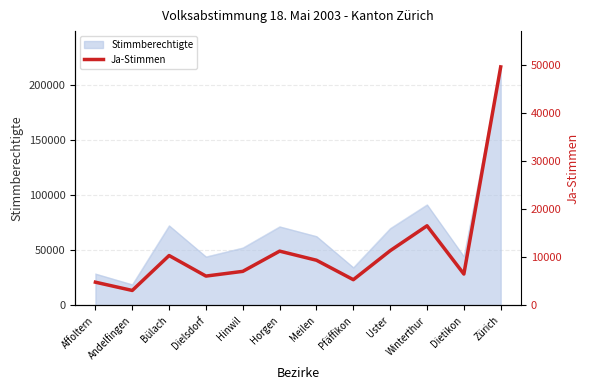

Does the chart have visible grid lines?

Yes